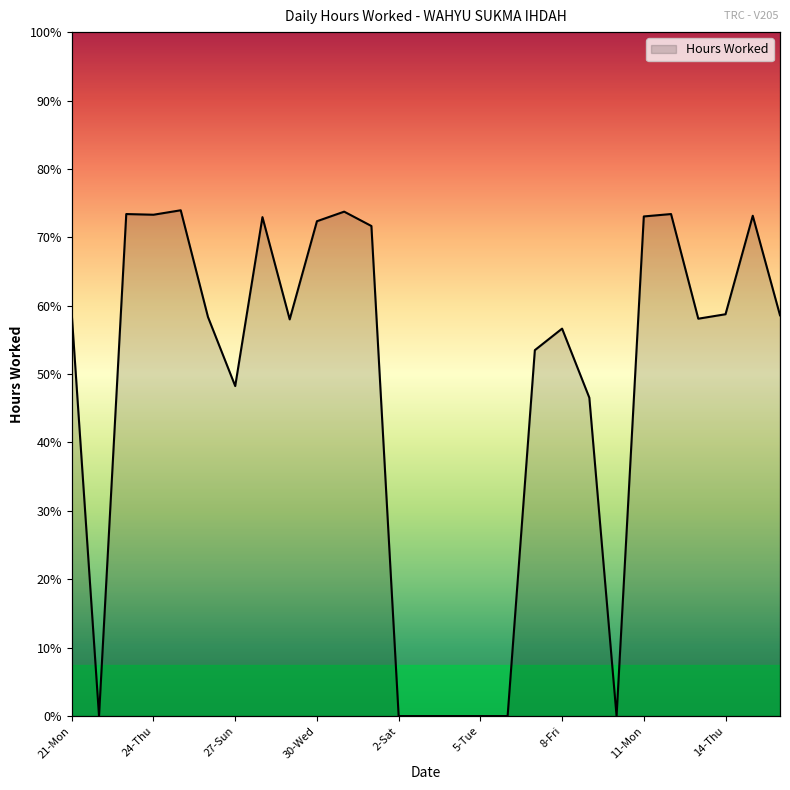

How many interior local peaks (higher than both neighbors) does the data have?

7